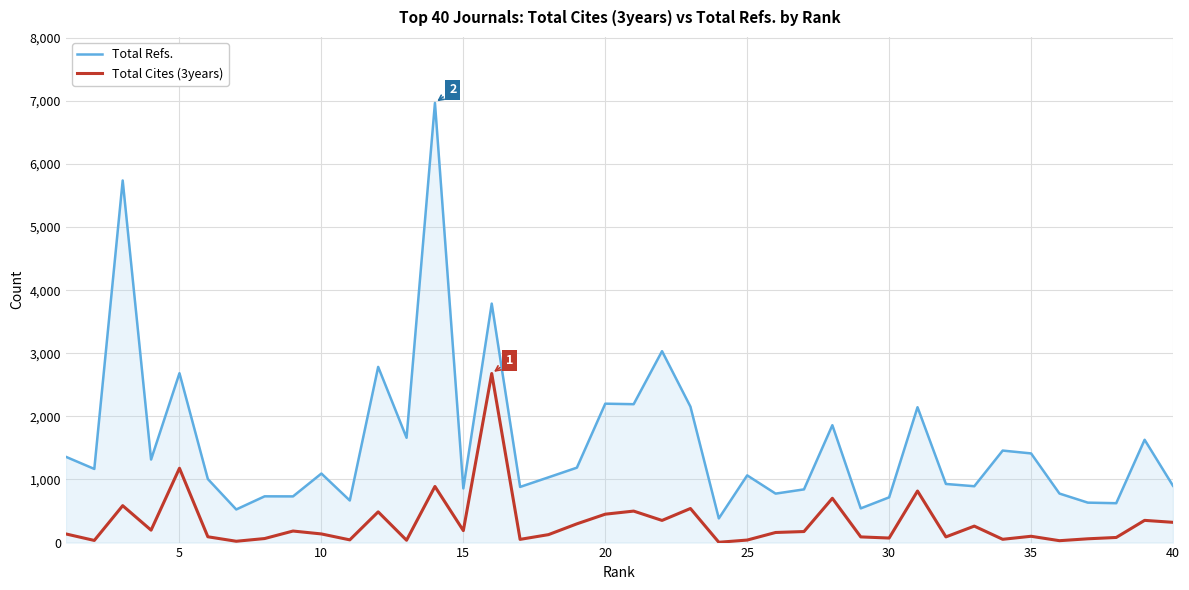

What is the greatest value displayed?

6967